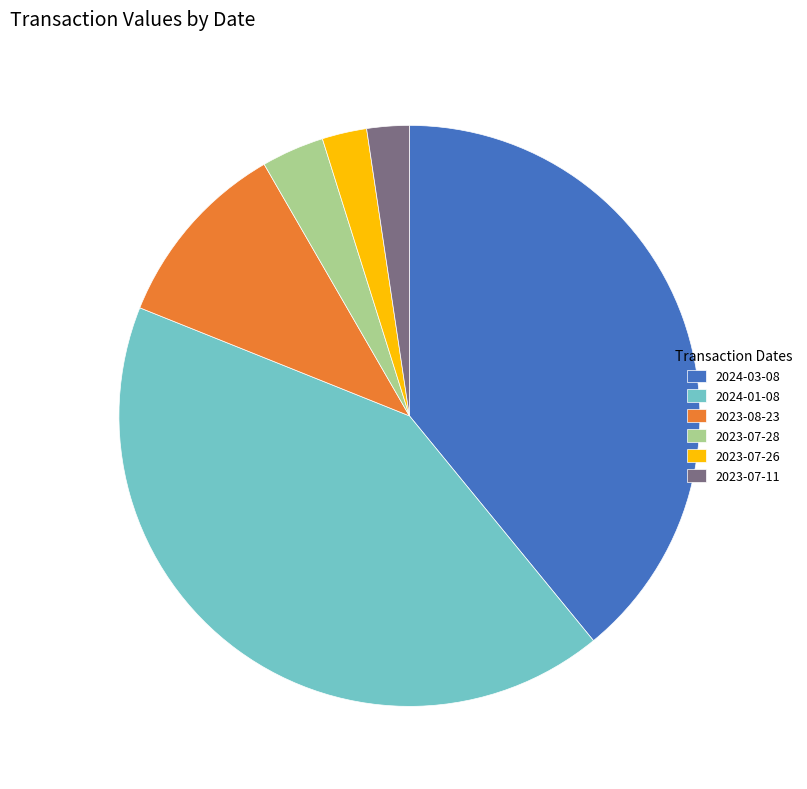

Is the sum of 2024-01-08 and 2023-07-28 greater than half?

No